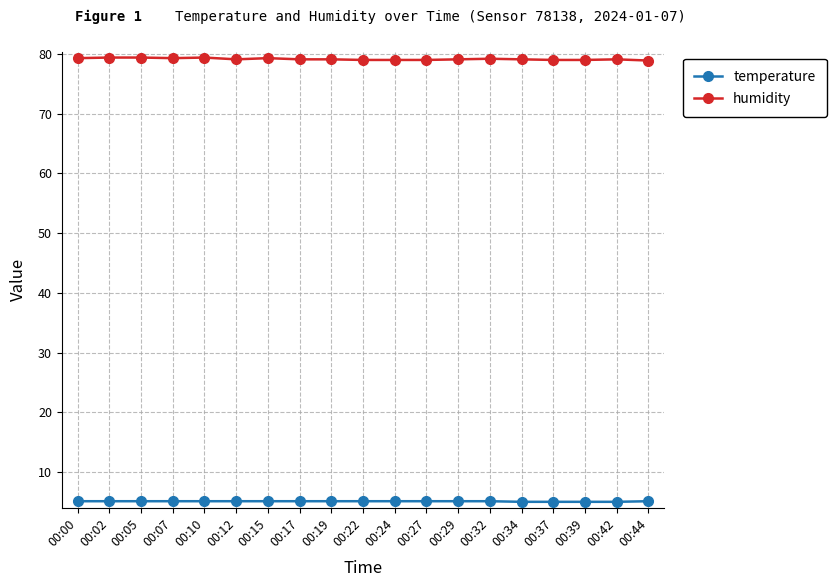

The temperature series shows 5.0 at 00:42. True or false?

True